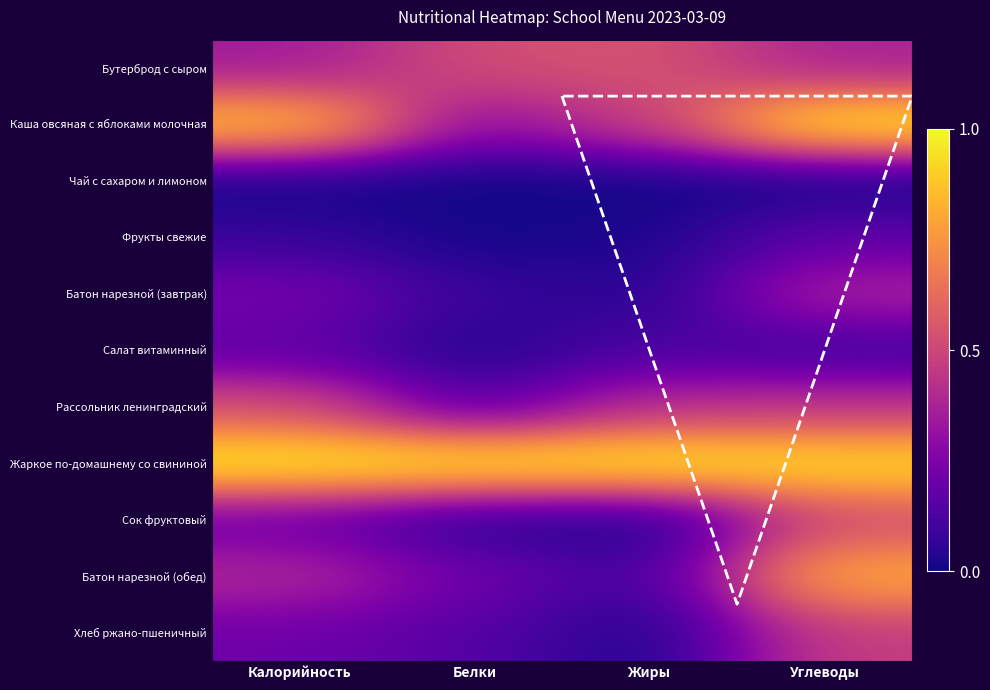

Count the number of data series in this chart.

11